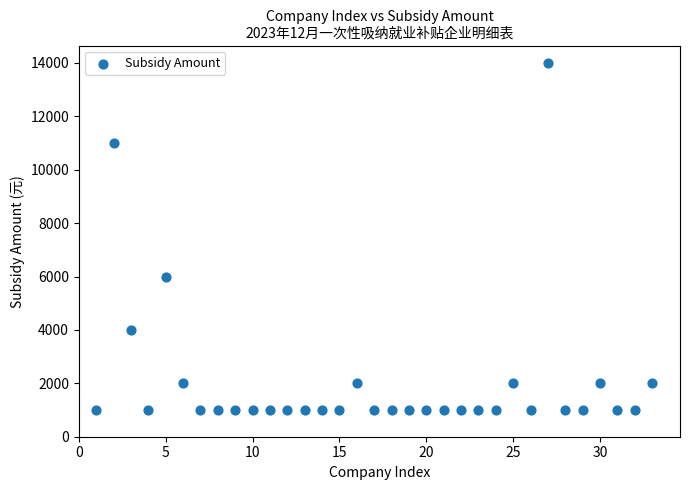

What is the range of Y values (max minus min)?

13000